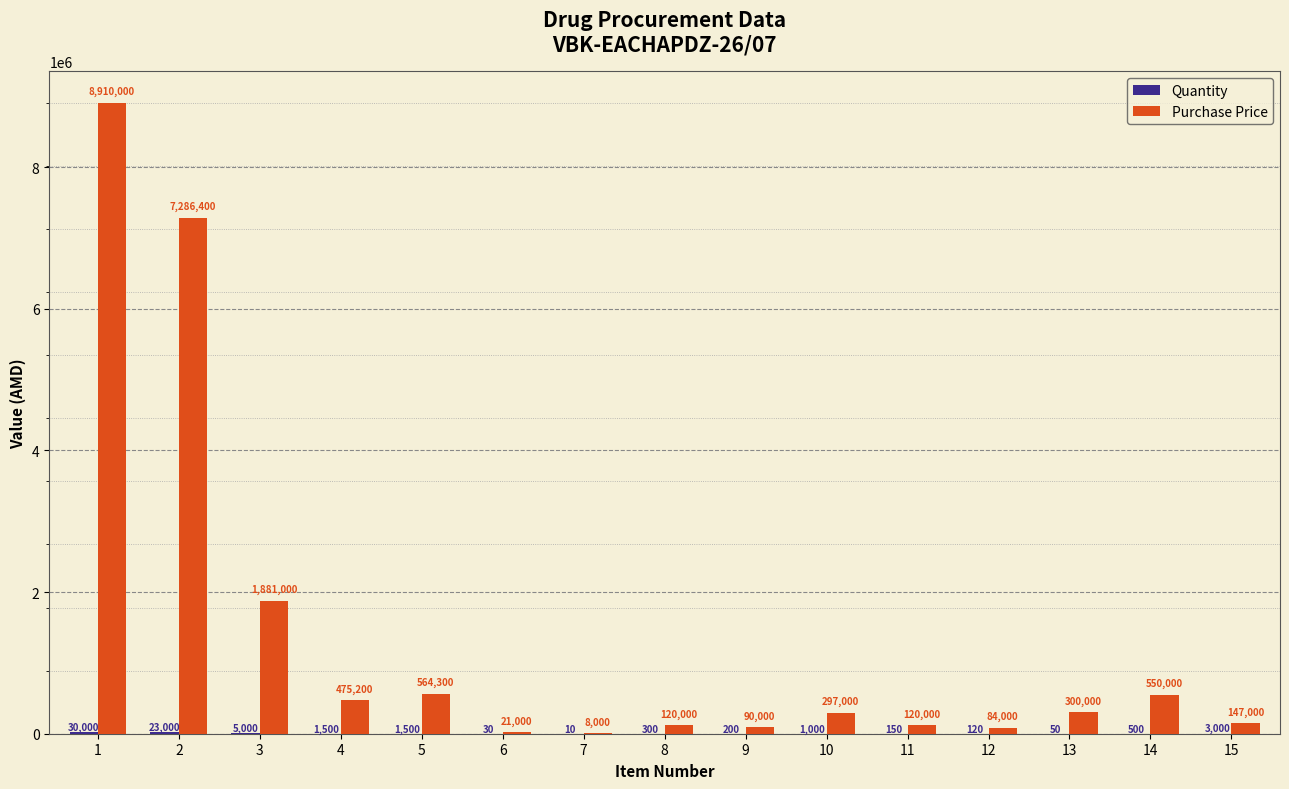

The Purchase Price series shows 120000 at 11. True or false?

True